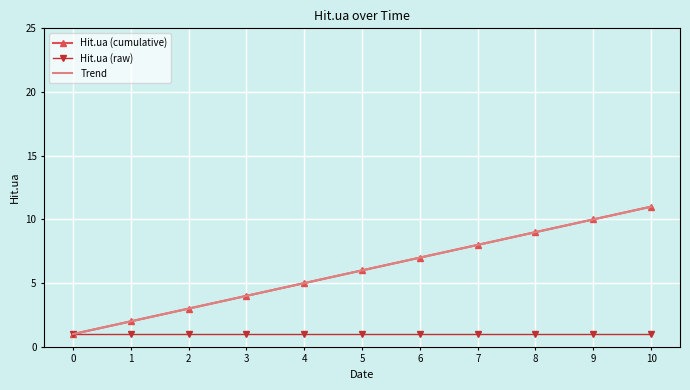

True or false: Hit.ua (cumulative) and Trend cross at least once.

False